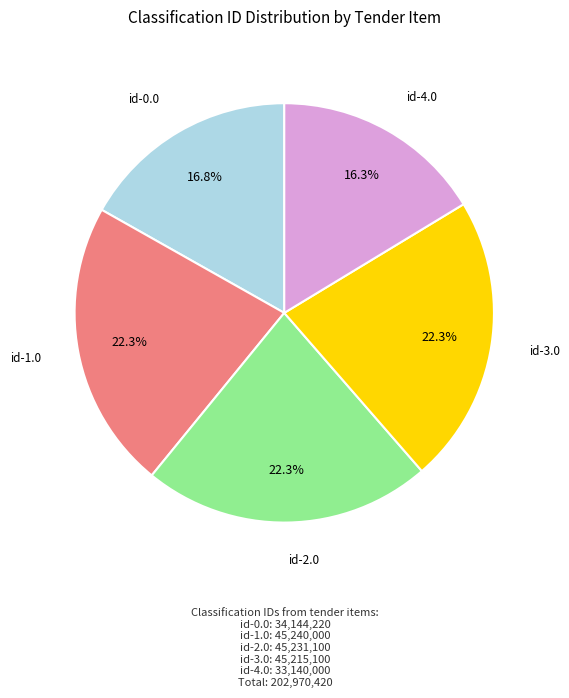

Is there any slice that represents more than half of the pie?

No